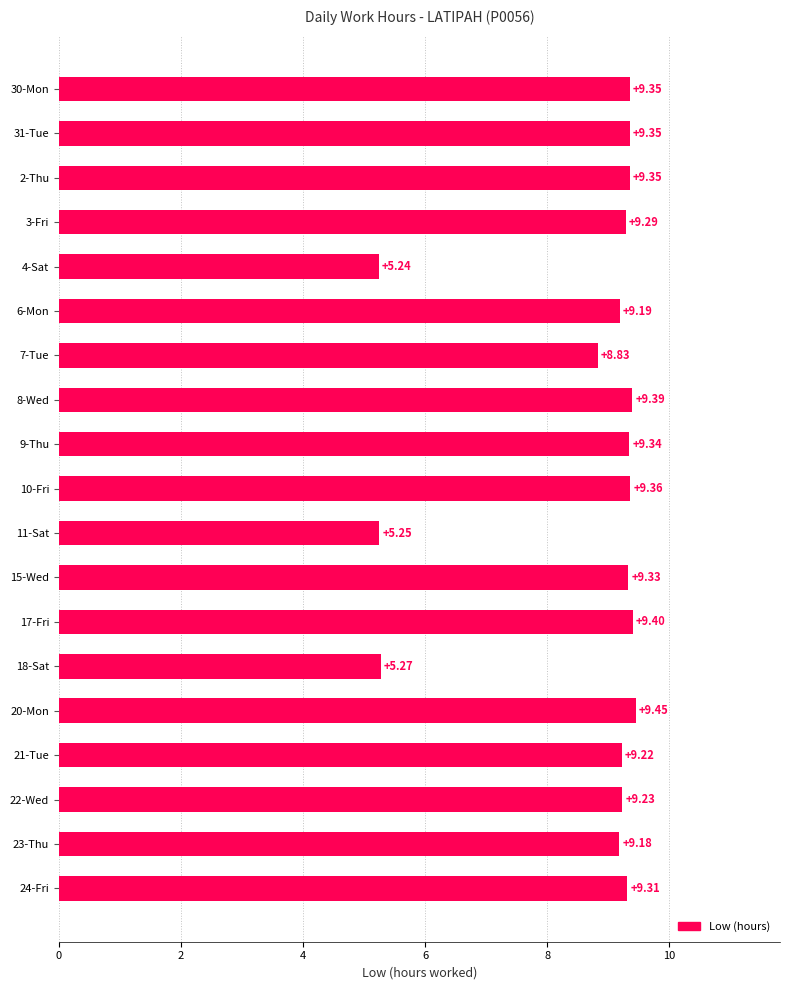

What is the sum of all values?

164.3